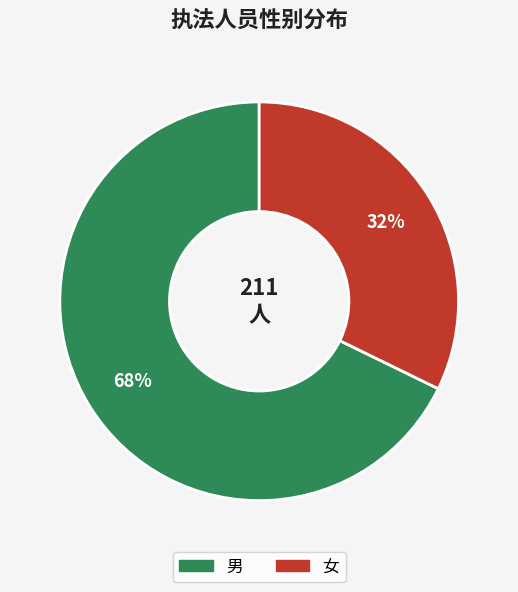

Which has a higher value, 男 or 女?

男